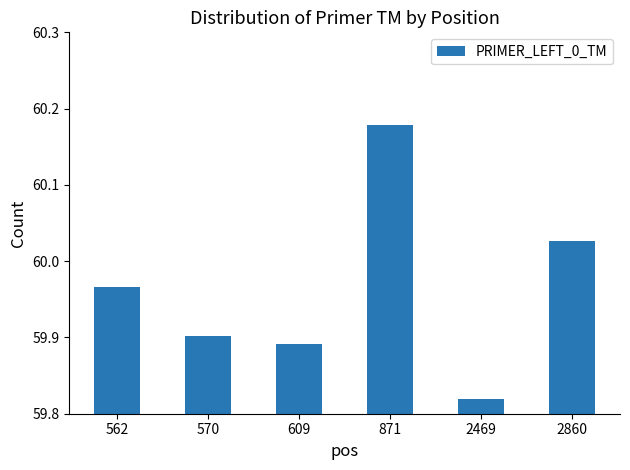

True or false: the data shows 101.1 at 562.

False